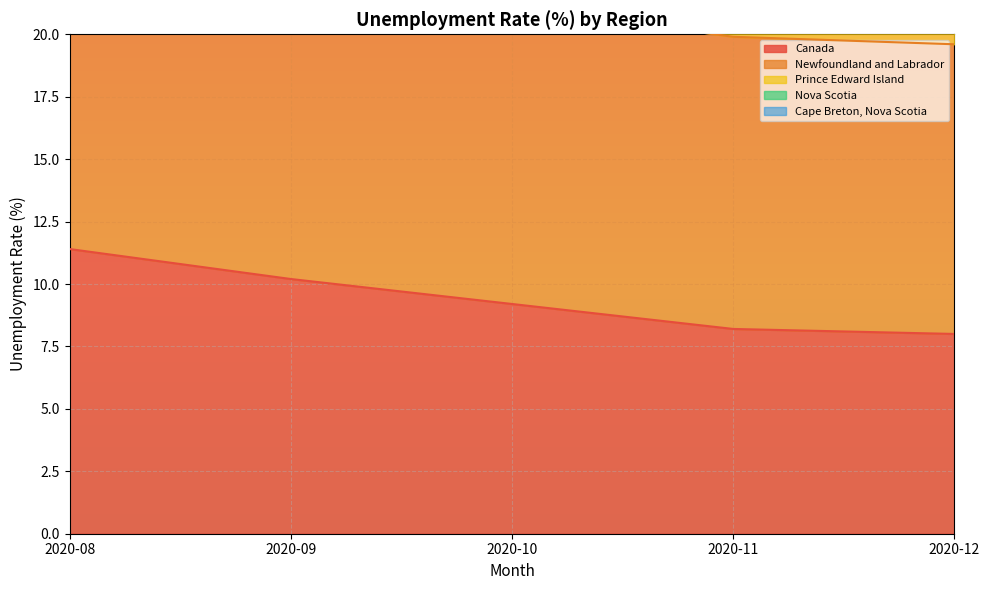

True or false: Canada and Cape Breton, Nova Scotia intersect in this chart.

False